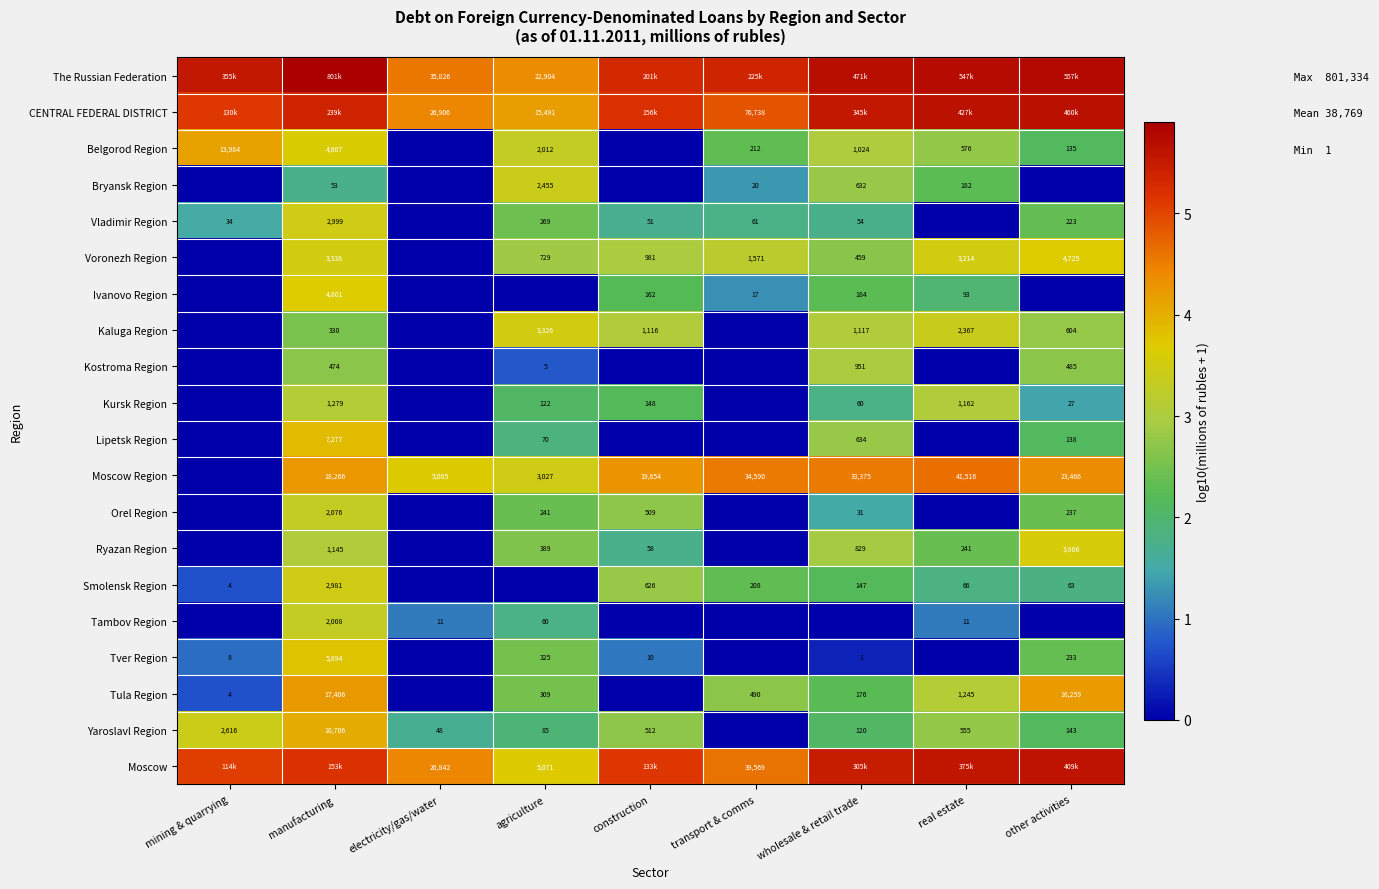

Is the value of Tambov Region at electricity/gas/water greater than the value of Belgorod Region at other activities?

No